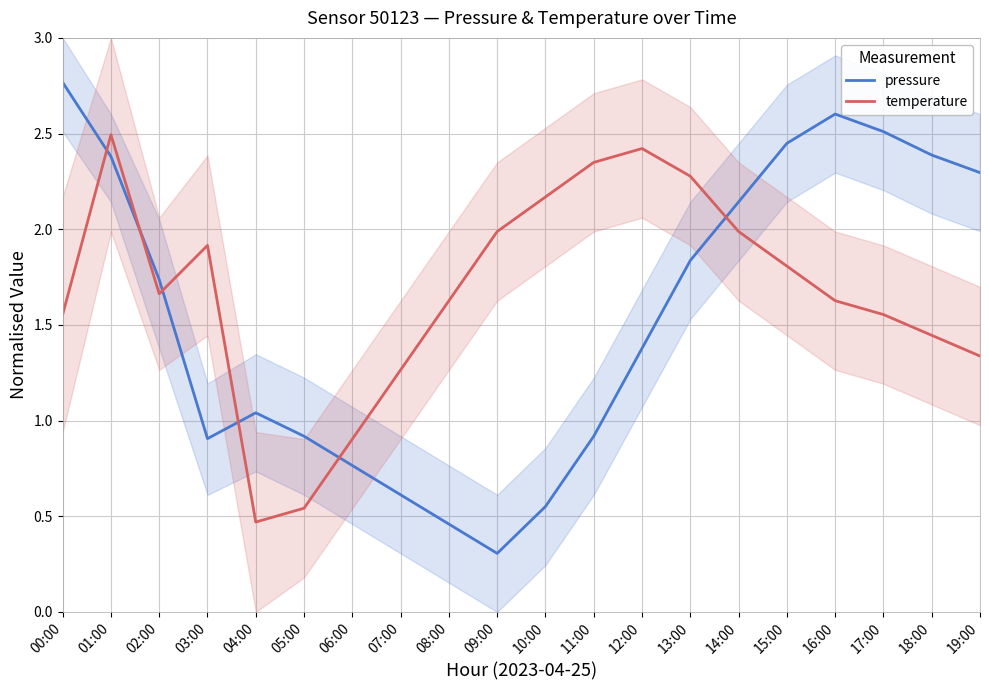

What is the label of the 8th point from the left?

07:00